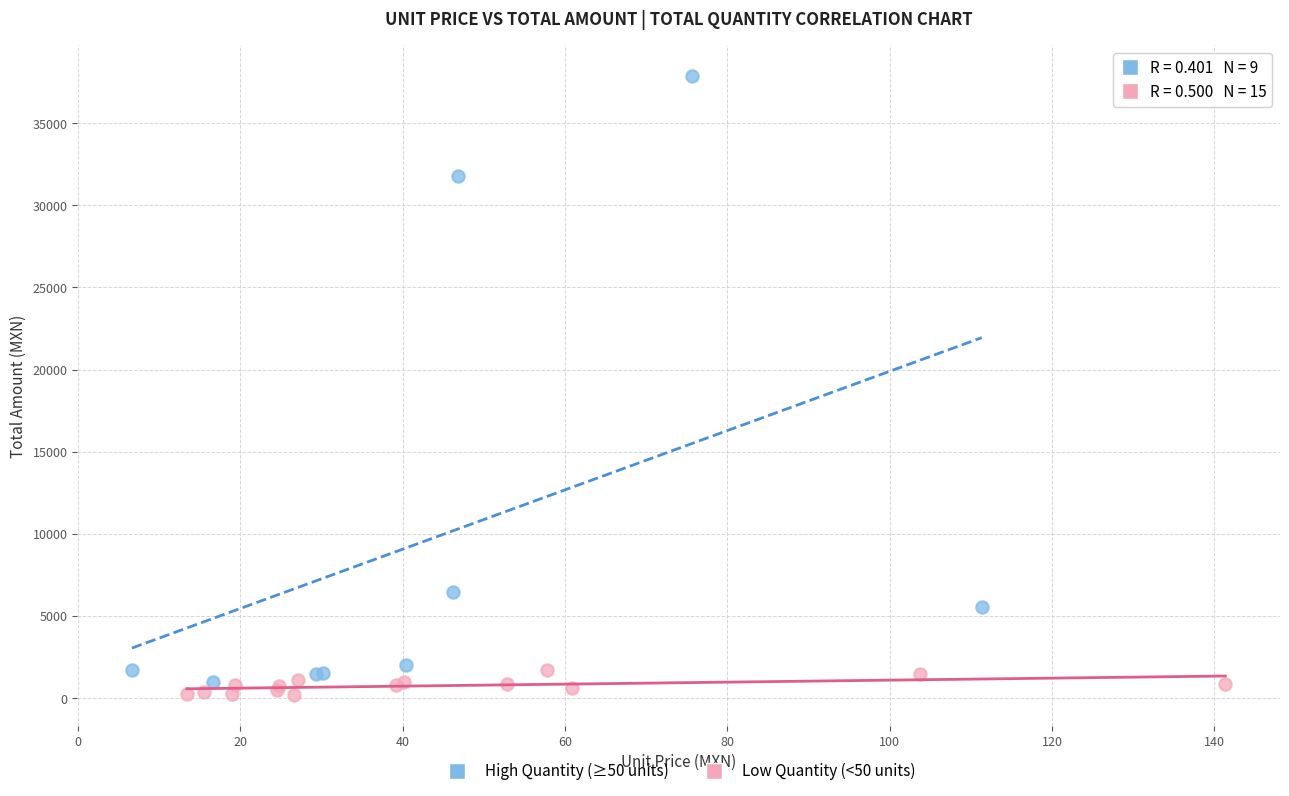

Which series reaches the maximum Y coordinate?

High Quantity (≥50 units)